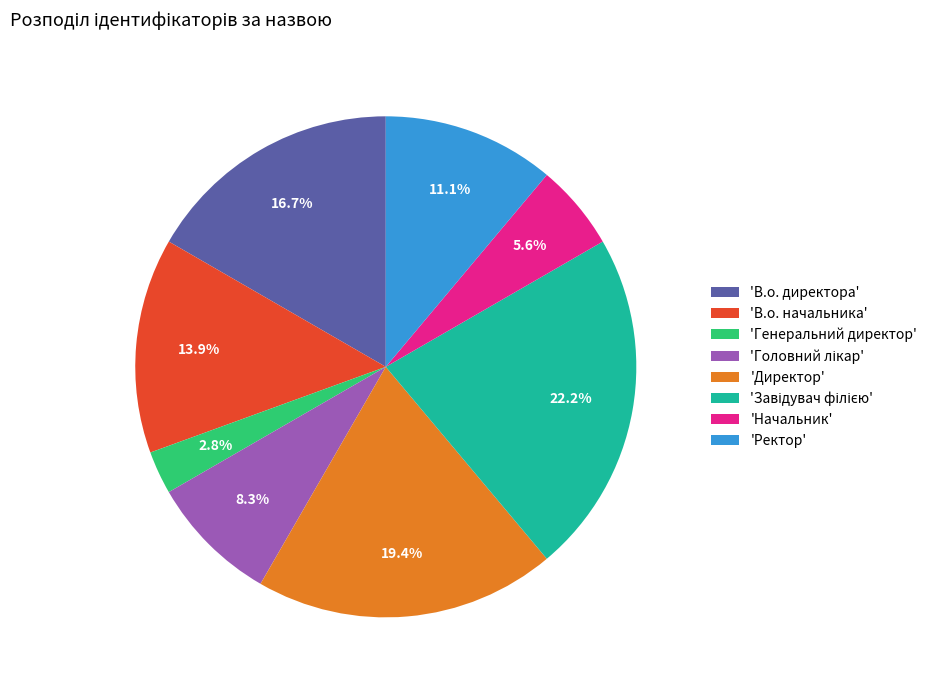

Does any single category account for the majority?

No